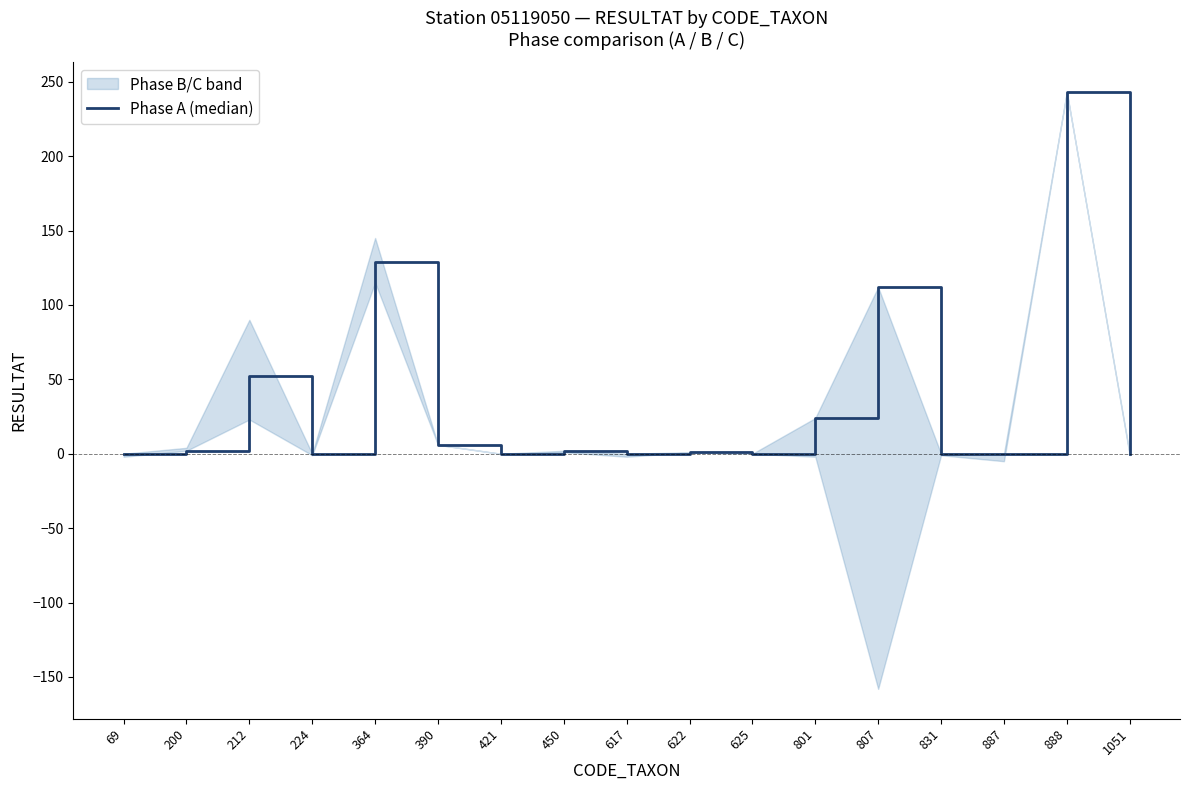

At which label is the value closest to 121?

364